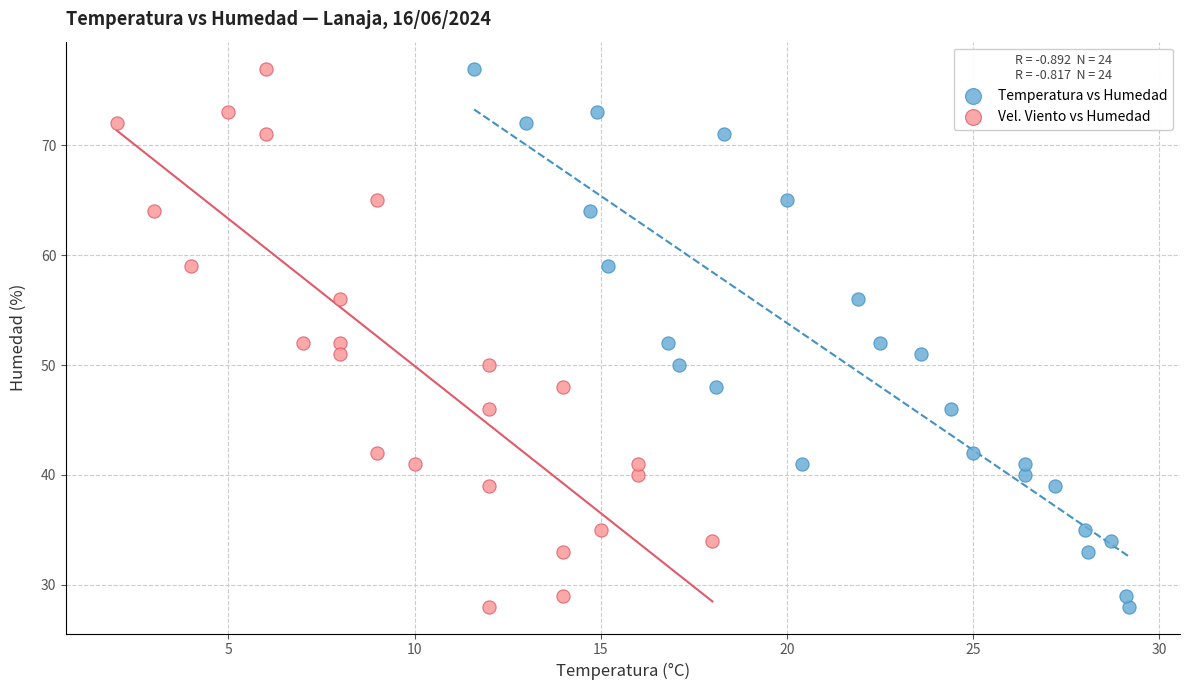

What are all the series names shown in the legend?

Temperatura vs Humedad, Vel. Viento vs Humedad